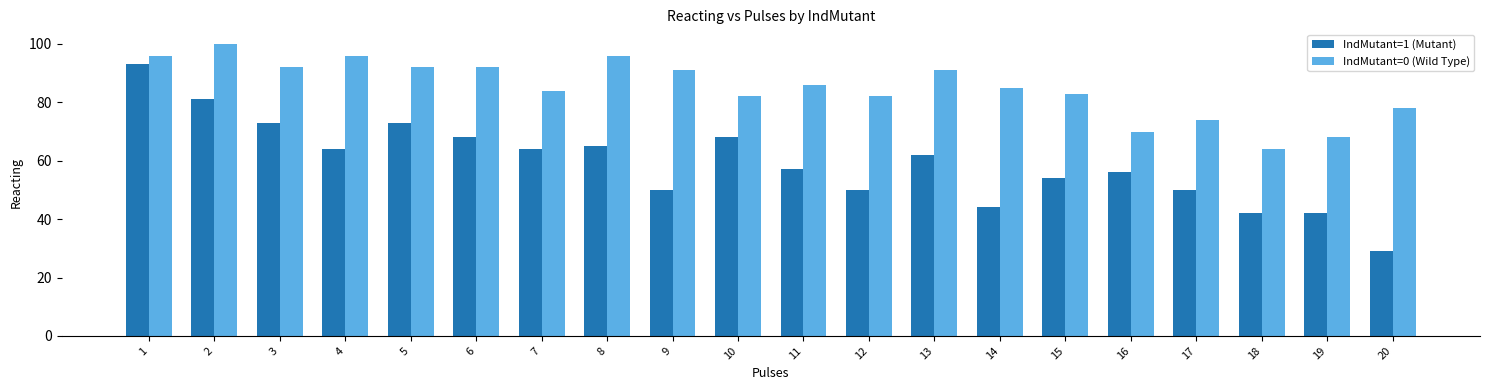

Where is IndMutant=1 (Mutant) nearest to the value 61?

13